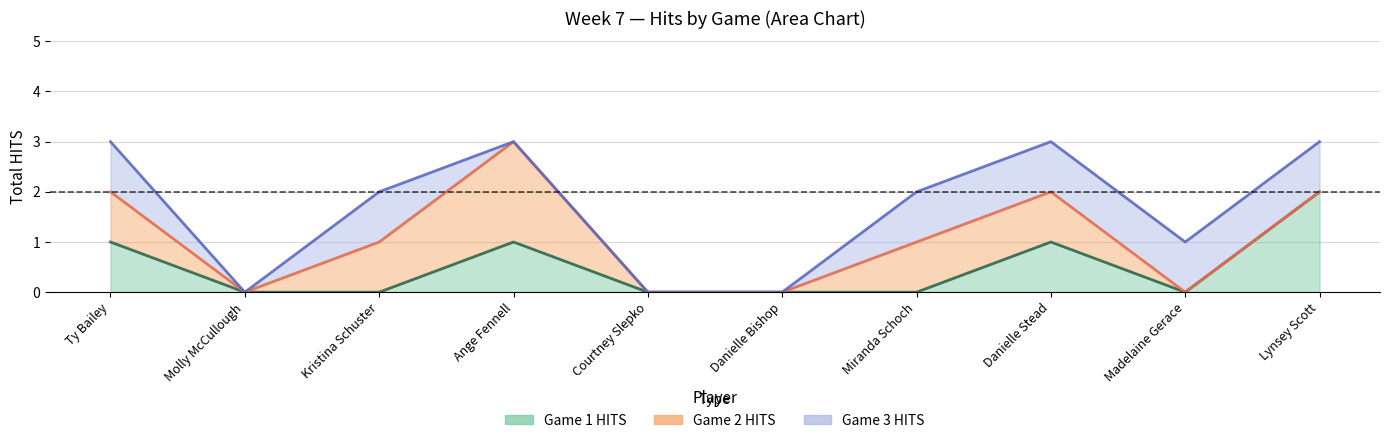

What is the difference between the maximum and minimum values in the Game 2 HITS series?

2.0